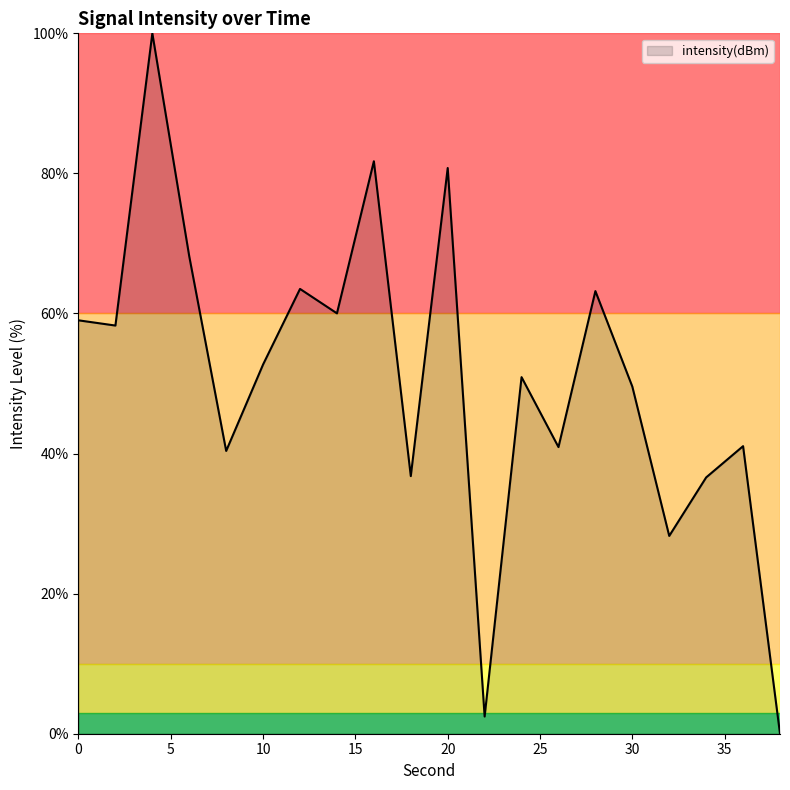

What is the difference between the maximum and minimum values?

100.0